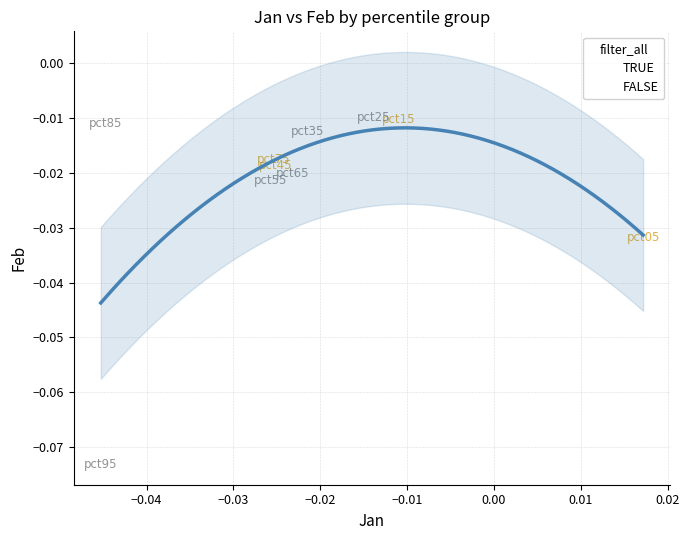

Which series reaches the minimum Y coordinate?

FALSE